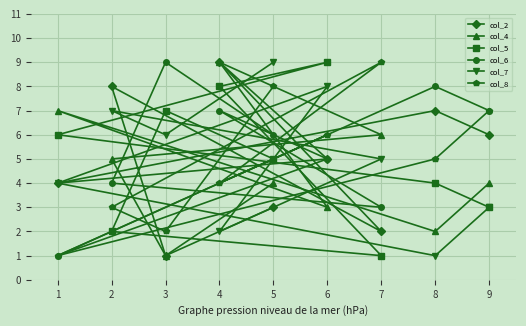

What is the difference between the maximum and minimum values in the col_8 series?

8